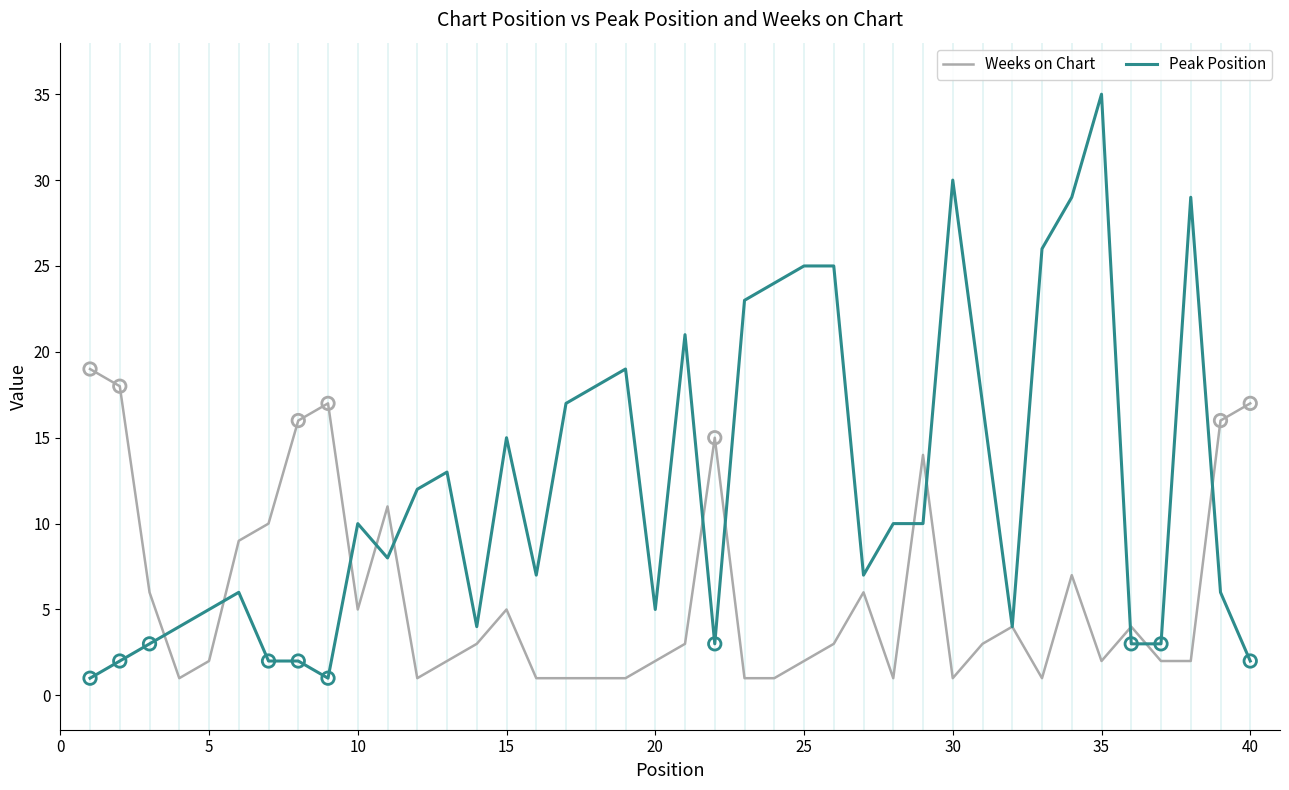

Which series has the widest spread of values?

Peak Position